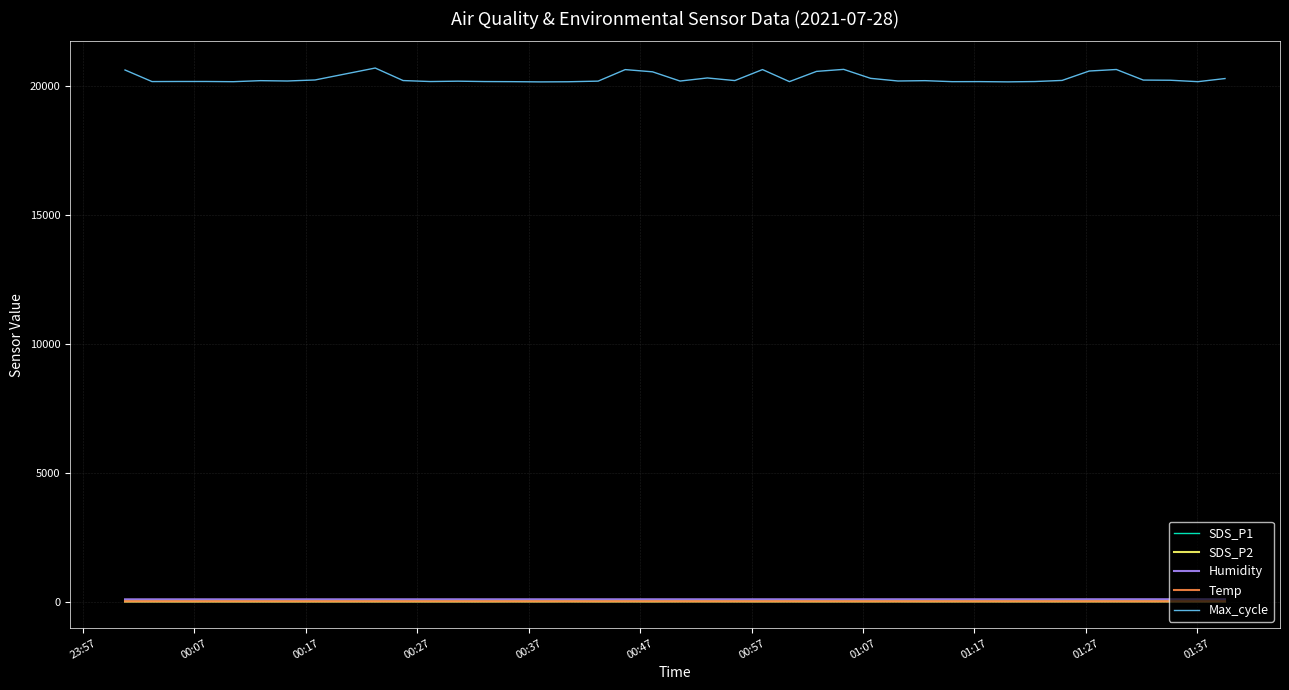

True or false: SDS_P2 and Humidity intersect in this chart.

False